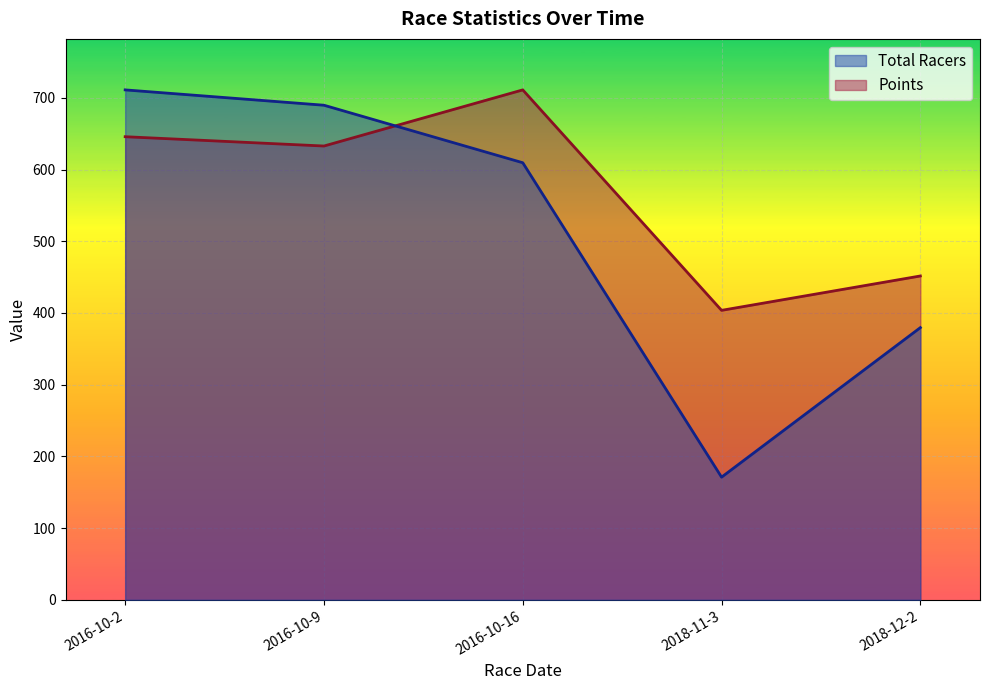

What is the difference between the Total Racers values at 2018-11-3 and 2016-10-16?

438.4